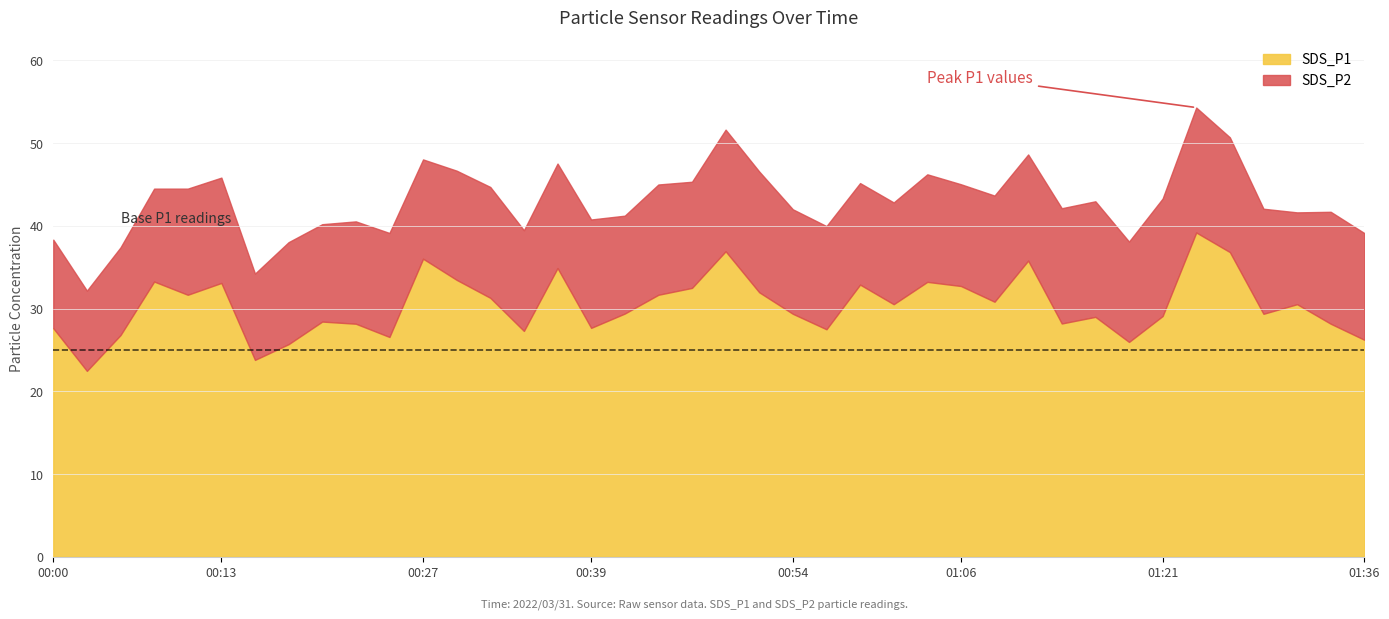

What is the sum of the SDS_P1 values at 01:31 and 00:42?

59.9